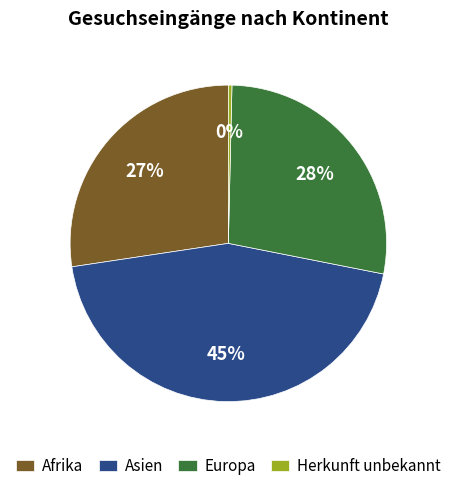

Is Asien the majority of the pie?

No